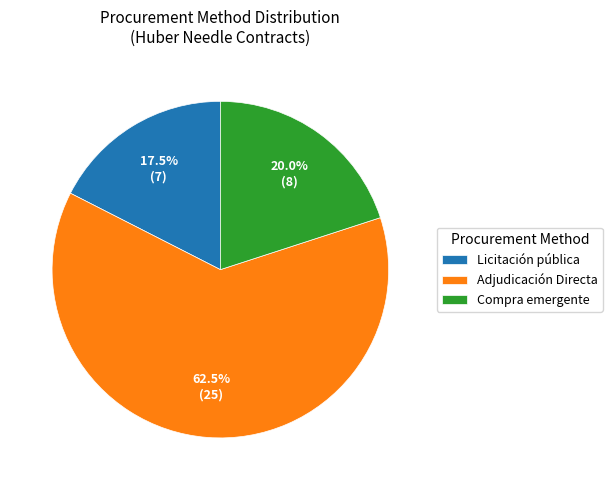

Rank the categories by value from highest to lowest.

Adjudicación Directa, Compra emergente, Licitación pública